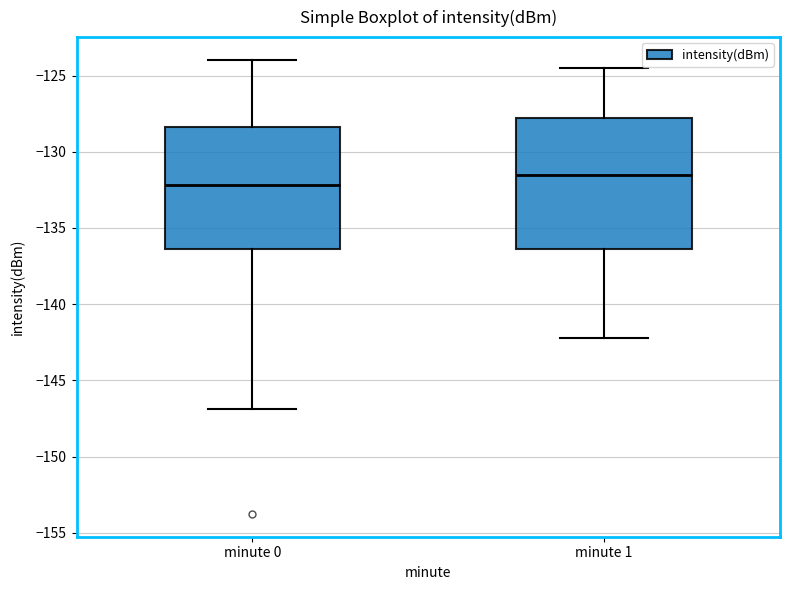

Where does the median line of the box for minute 1 sit on the y-axis? The values are not printed on the chart, so give them approximately, as read against the axis.

-131.5